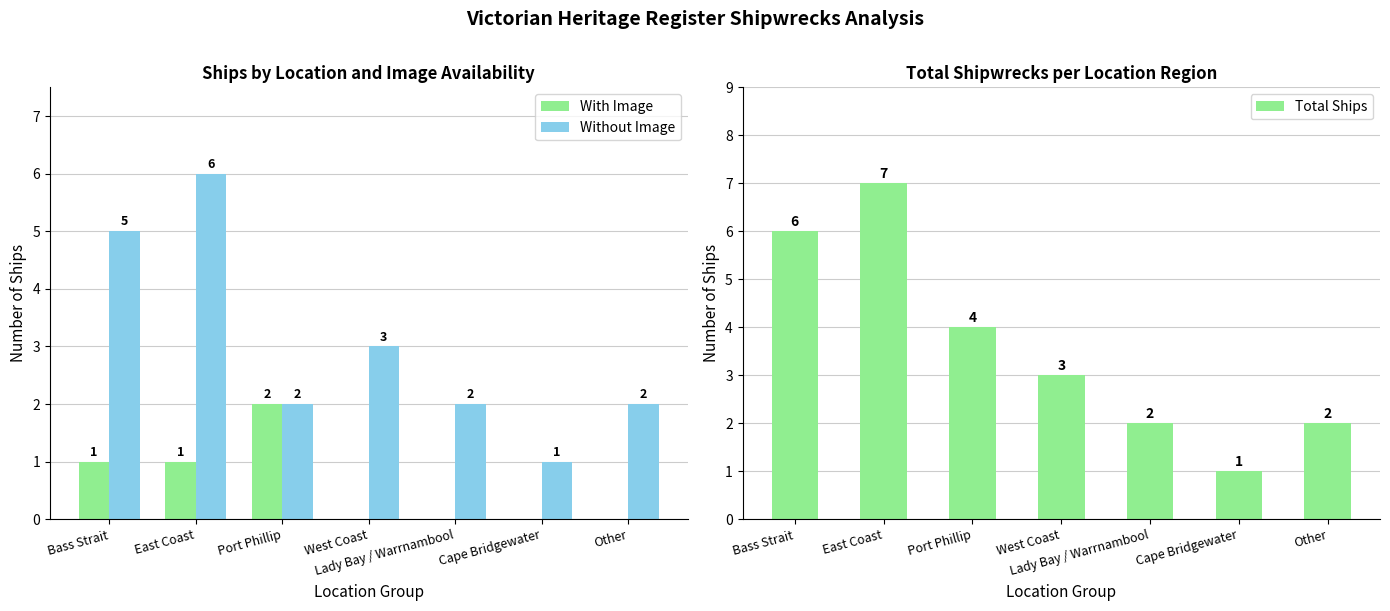

What value does the Total Ships series have at Other?

2